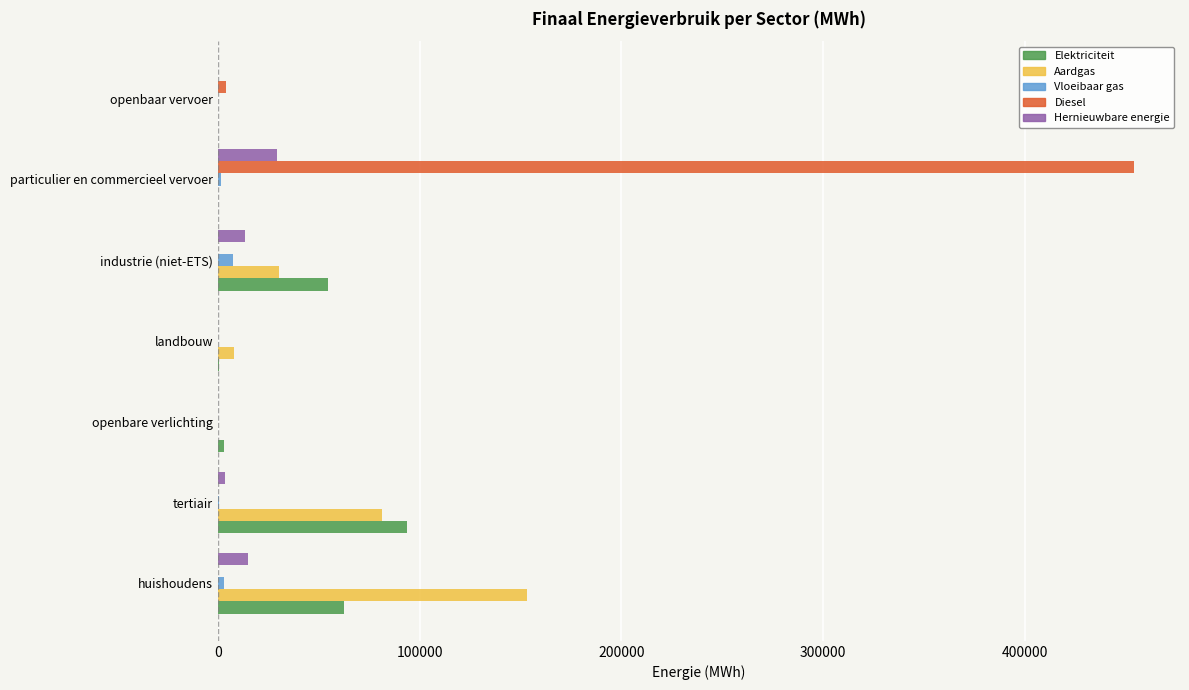

What is the average value of the Aardgas series?

39021.8